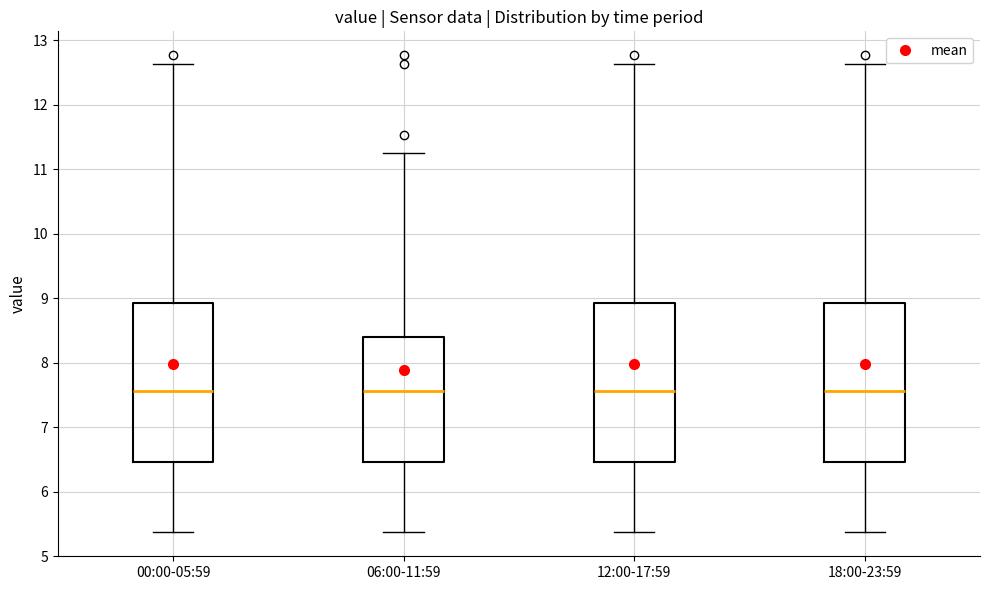

Where does the median line of the box for 06:00-11:59 sit on the y-axis? The values are not printed on the chart, so give them approximately, as read against the axis.

7.6